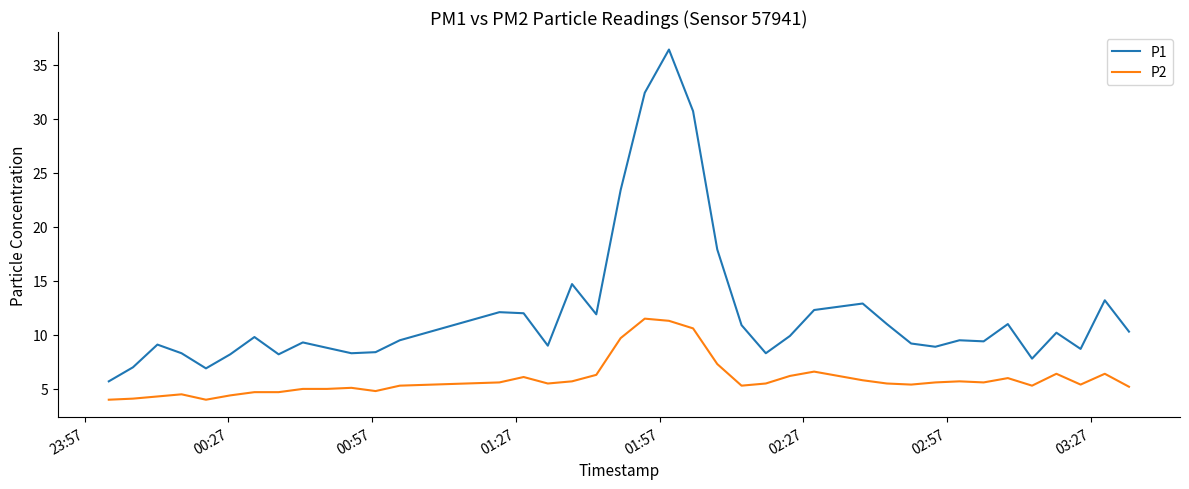

Which series has the widest spread of values?

P1